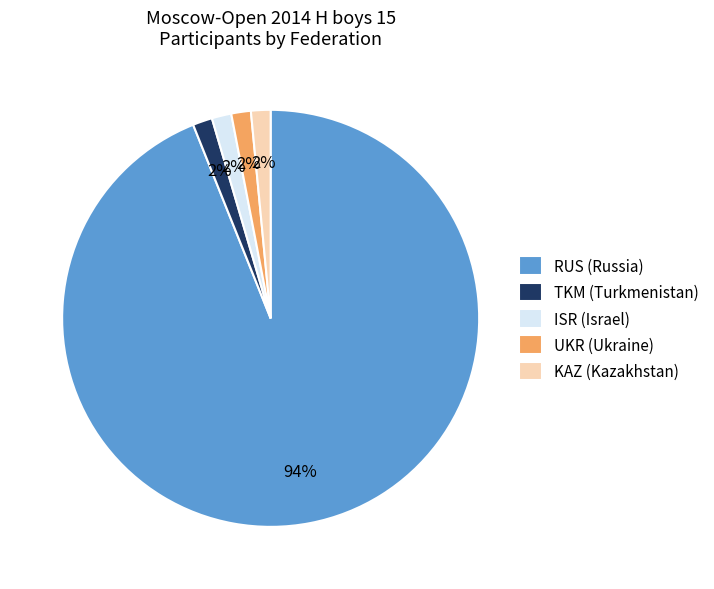

What is the ratio of the value at UKR (Ukraine) to the value at KAZ (Kazakhstan)?

1.0